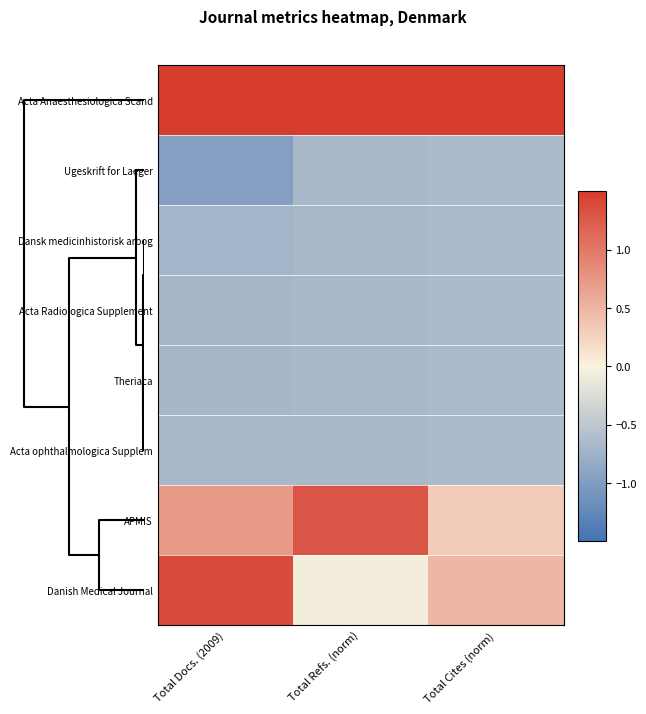

At how many categories does at least one series exceed 0?

3